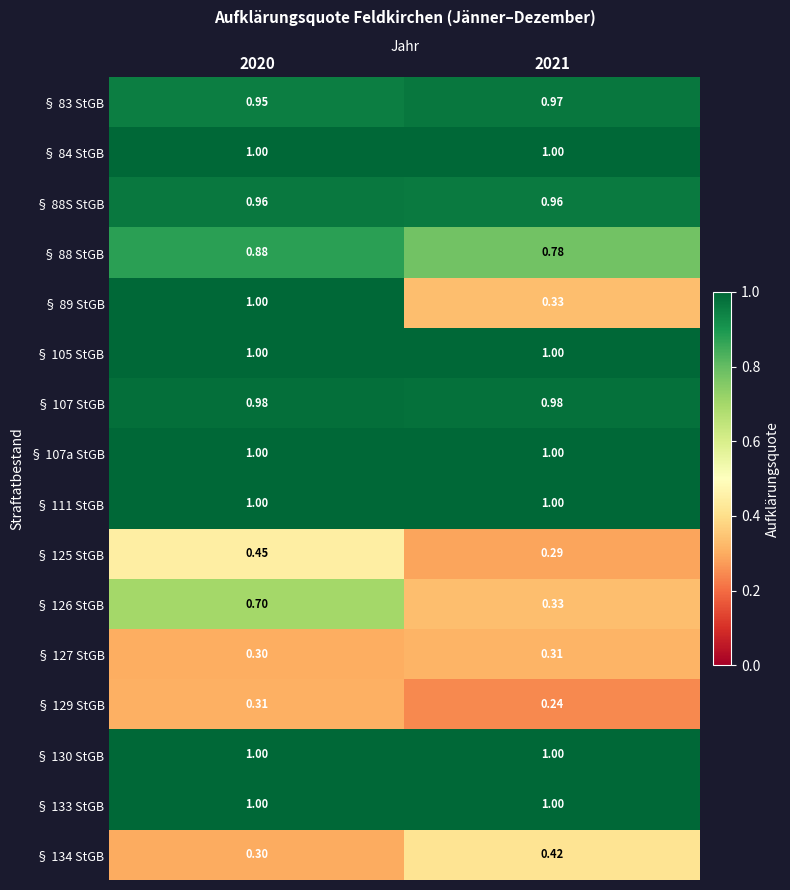

Is the value of § 133 StGB at 2021 greater than the value of § 88 StGB at 2020?

Yes